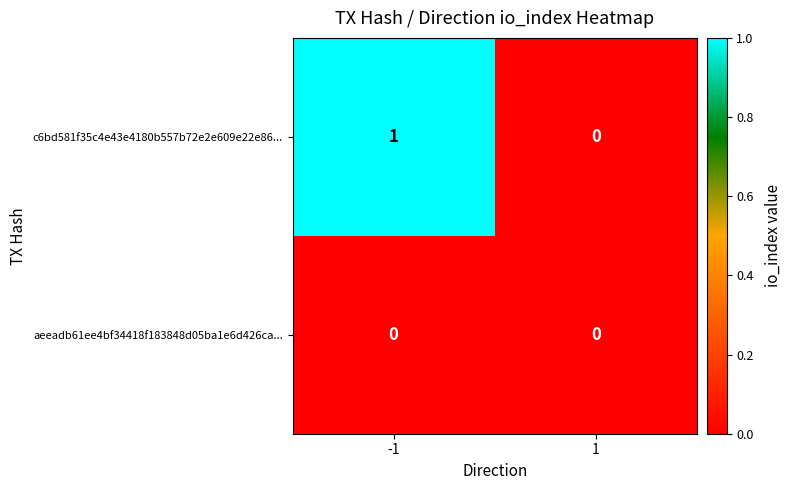

The value of c6bd581f35c4e43e4180b557b72e2e609e22e86... at 1 is 0. True or false?

True